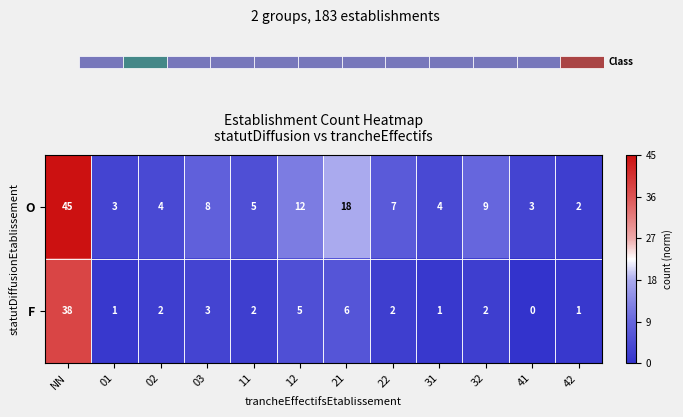

Reading left to right, transcribe all the data shown in this chart.

O: NN=45.0	01=3.0	02=4.0	03=8.0	11=5.0	12=12.0	21=18.0	22=7.0	31=4.0	32=9.0	41=3.0	42=2.0
F: NN=38.0	01=1.0	02=2.0	03=3.0	11=2.0	12=5.0	21=6.0	22=2.0	31=1.0	32=2.0	41=0.0	42=1.0